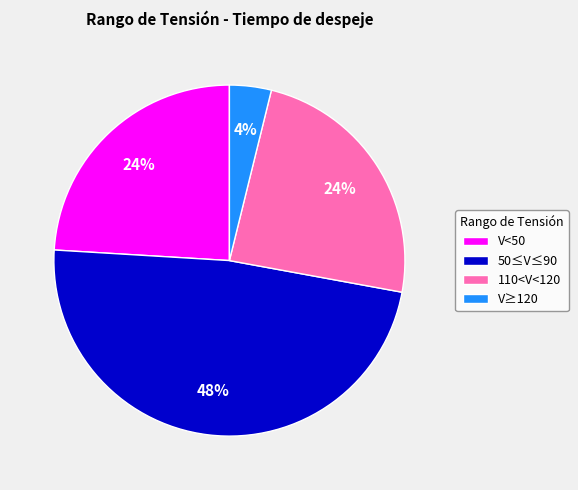

Is it true that 110<V<120 is 12% of the pie?

False